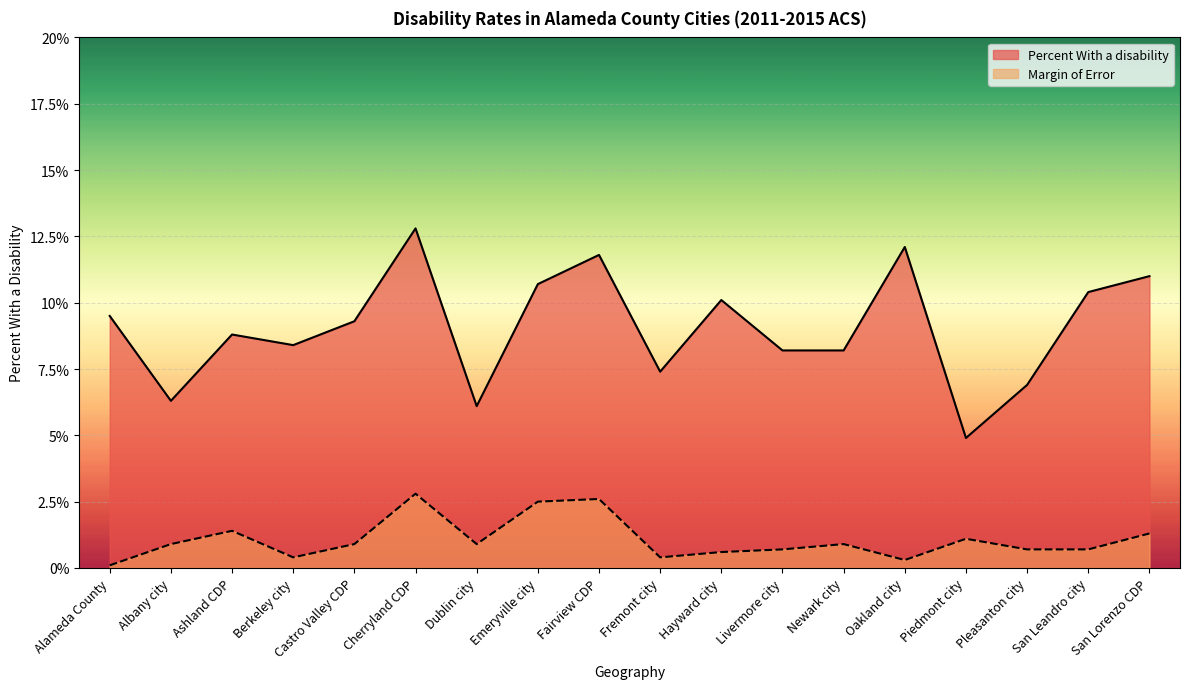

In Margin of Error, how many points are lower than both neighbors (excluding endpoints)?

4